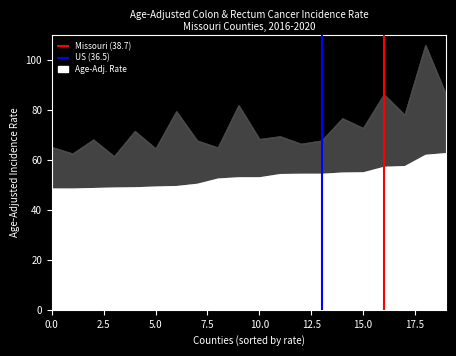

How many positive values does the Missouri (38.7) series have?

1